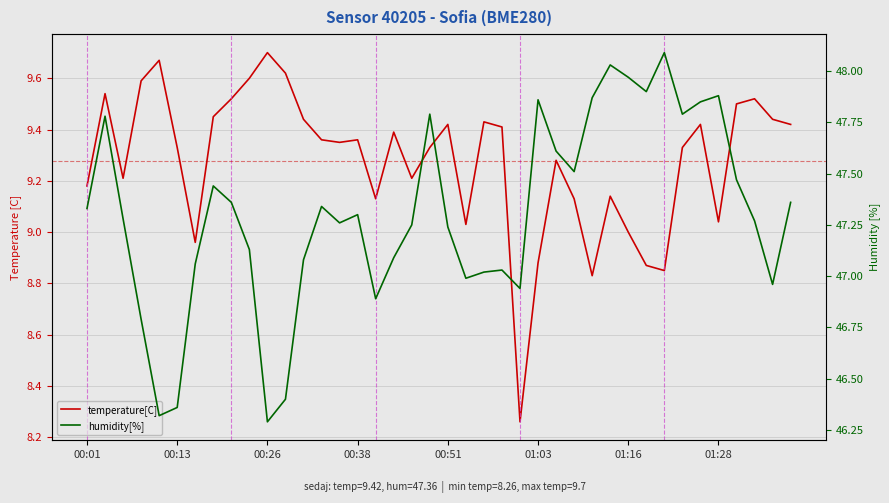

Which series has the widest spread of values?

humidity[%]